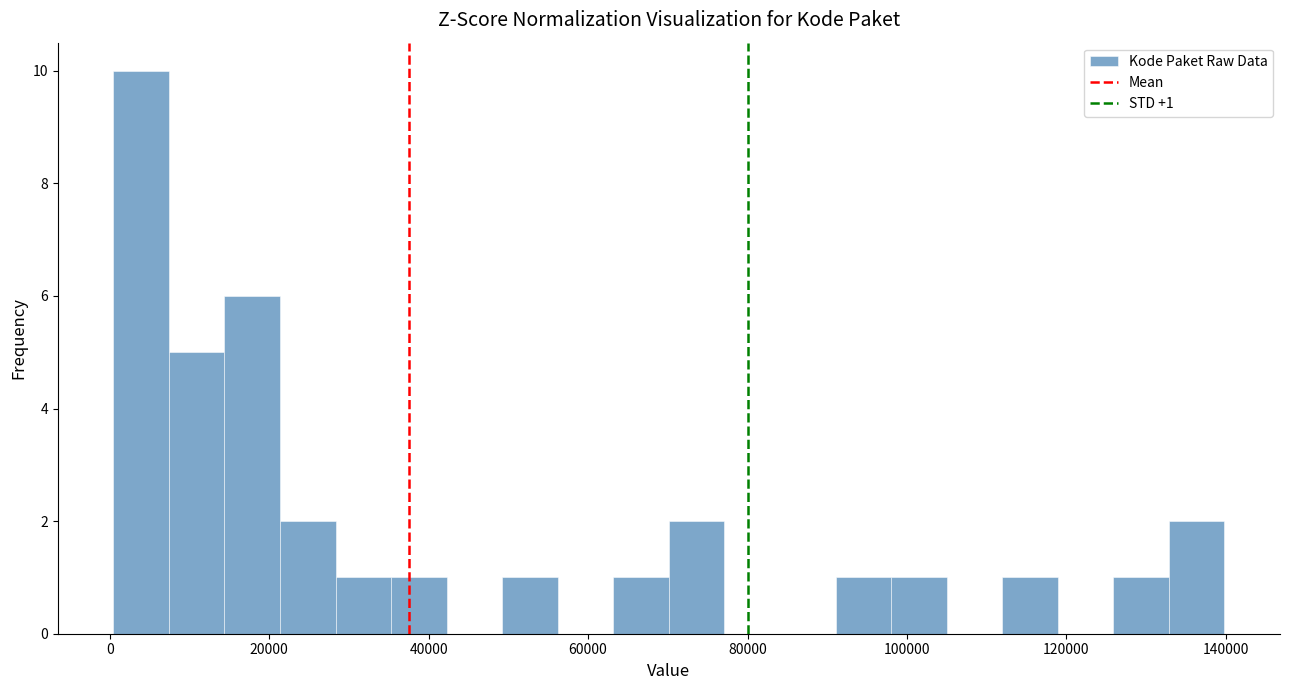

Around what value on the x-axis is the tallest bar? Give the approximate position of its centre, as read against the axis.

4000